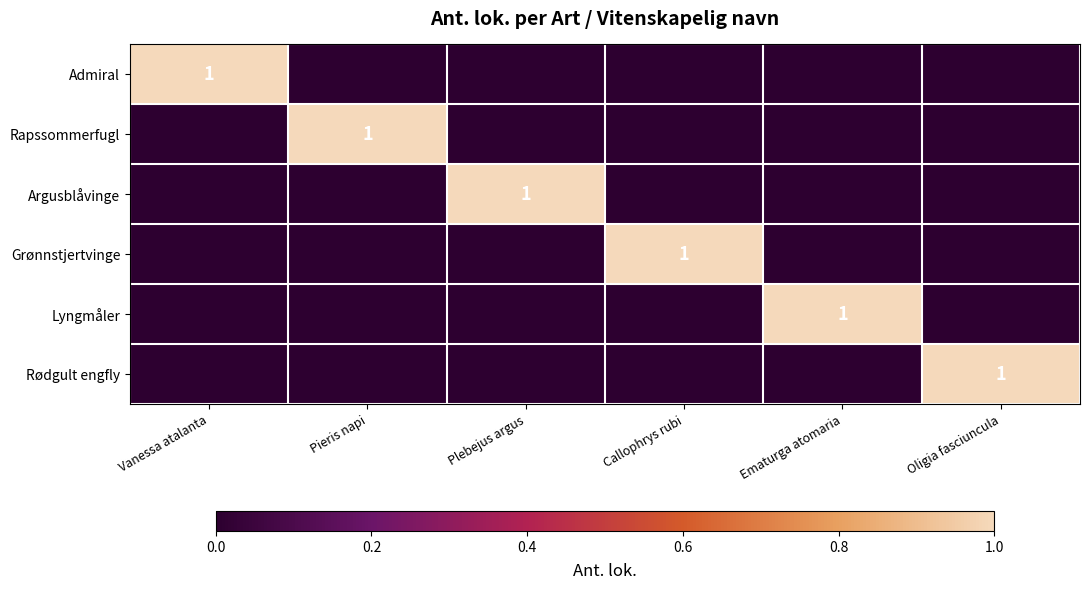

At which category does the chart reach its peak across all series?

Vanessa atalanta